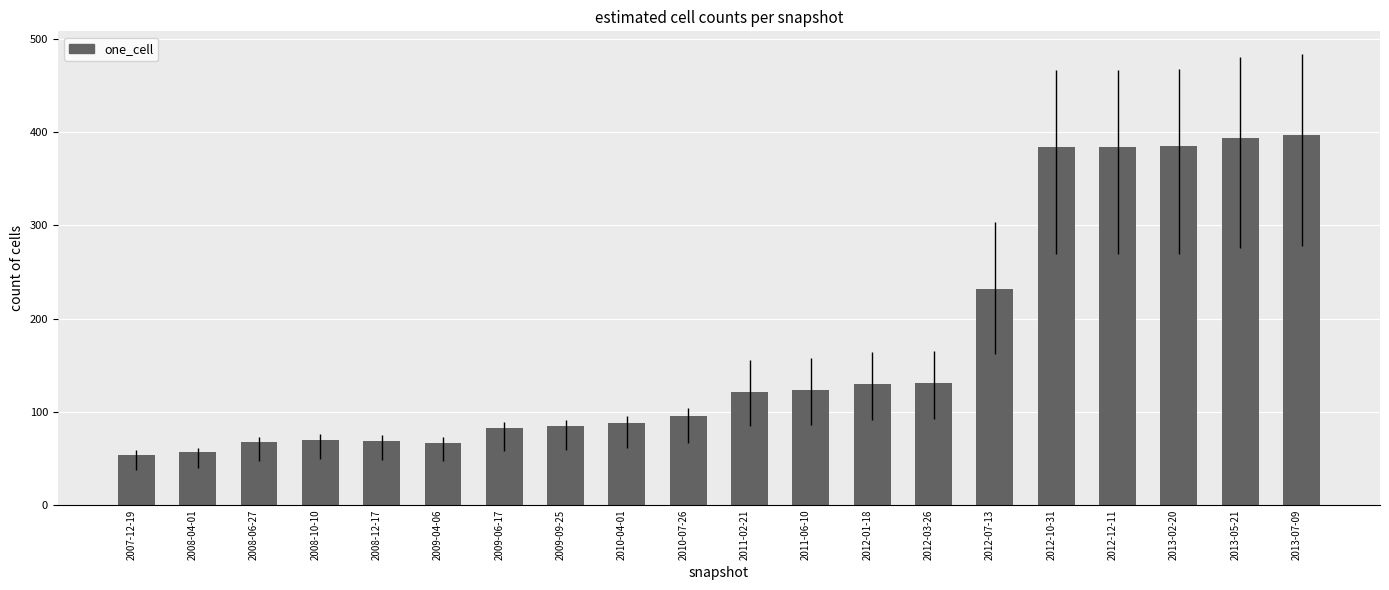

What is the label of the 5th bar from the right?

2012-10-31